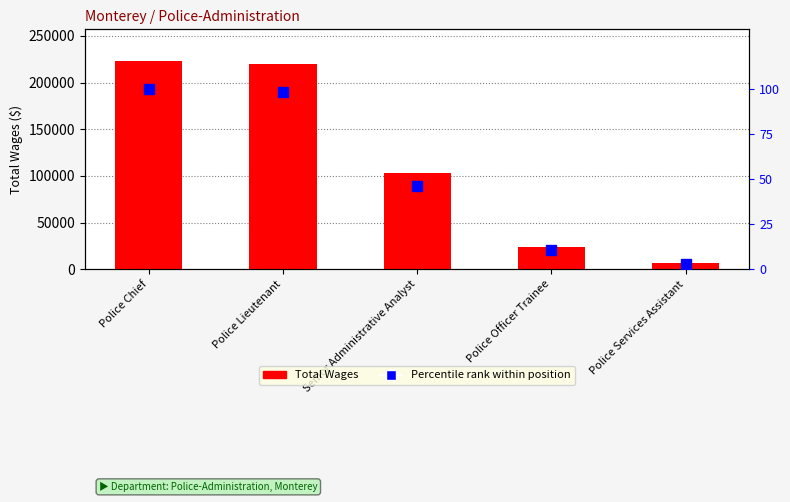

What position from the right is Police Chief?

5